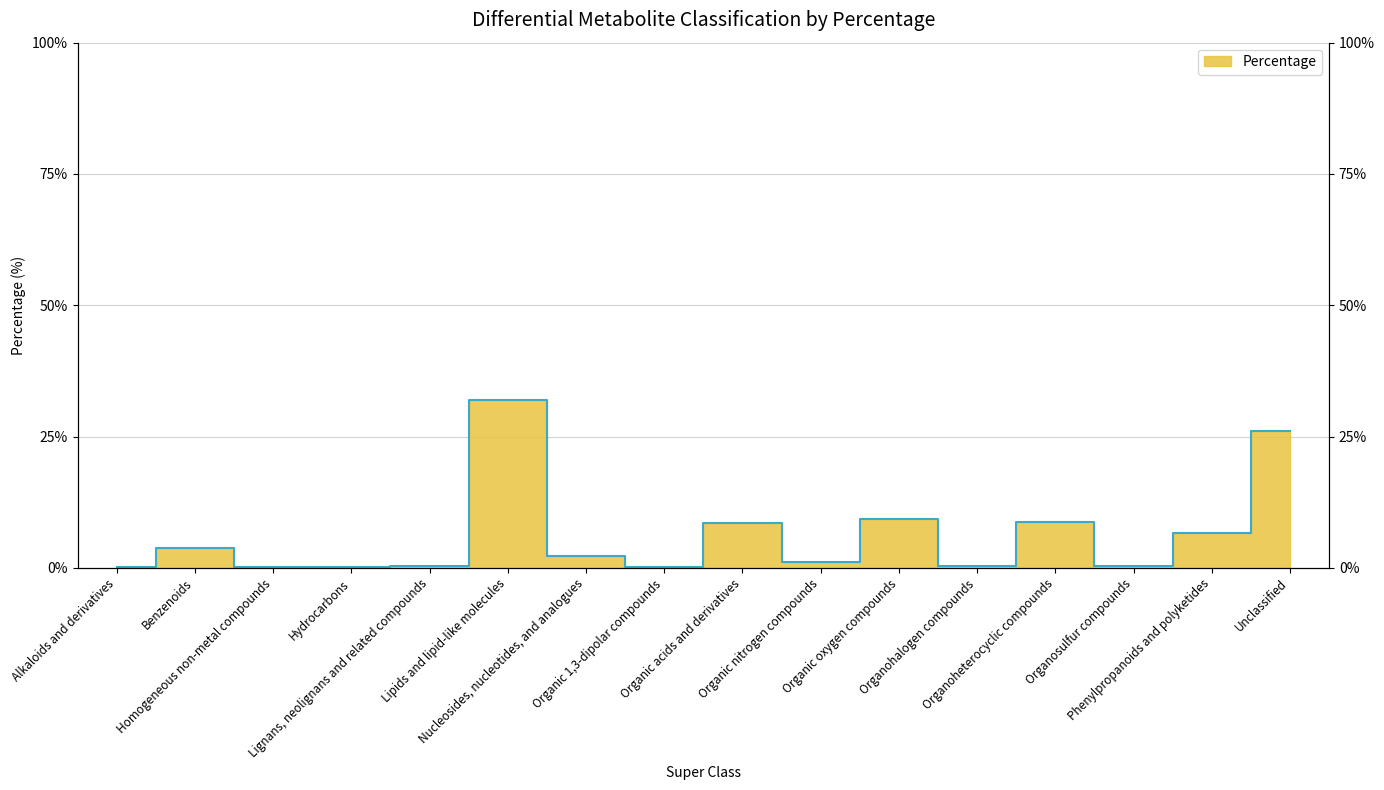

The chart shows a value of 45.8 at Unclassified. True or false?

False